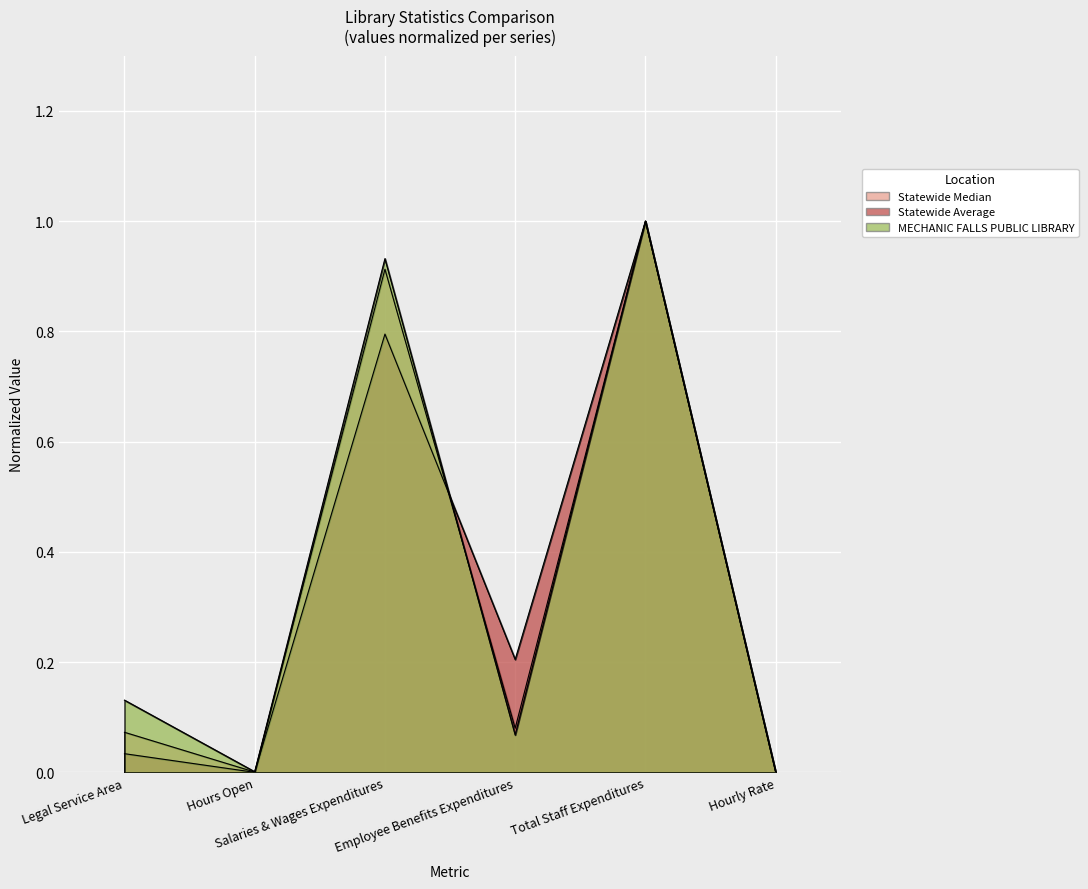

The Statewide Median series shows 0.5 at Total Staff Expenditures. True or false?

False